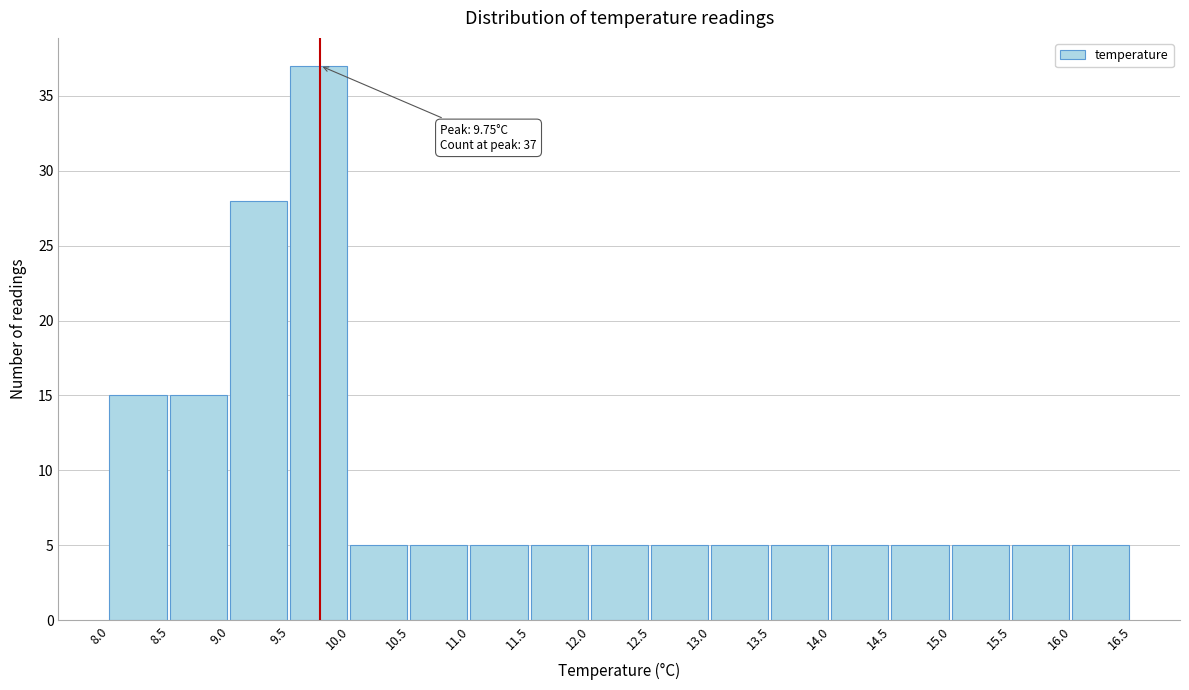

Over which range of the x-axis is the bar tallest?

9.5 to 10.0